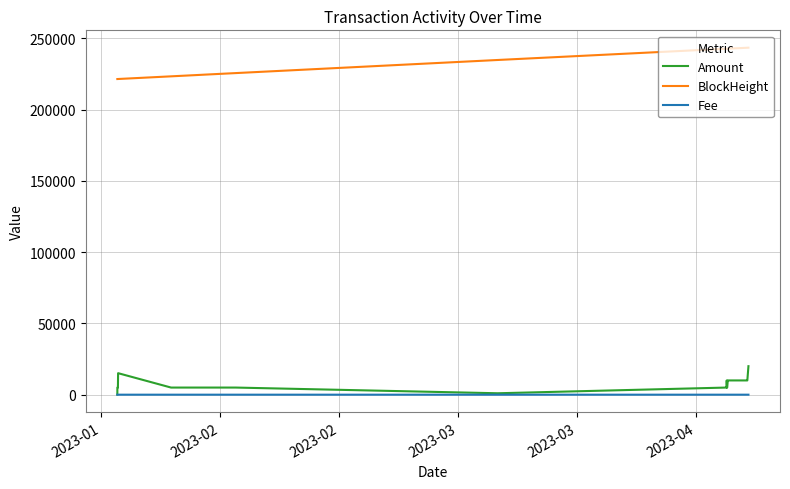

Which series has the widest spread of values?

BlockHeight